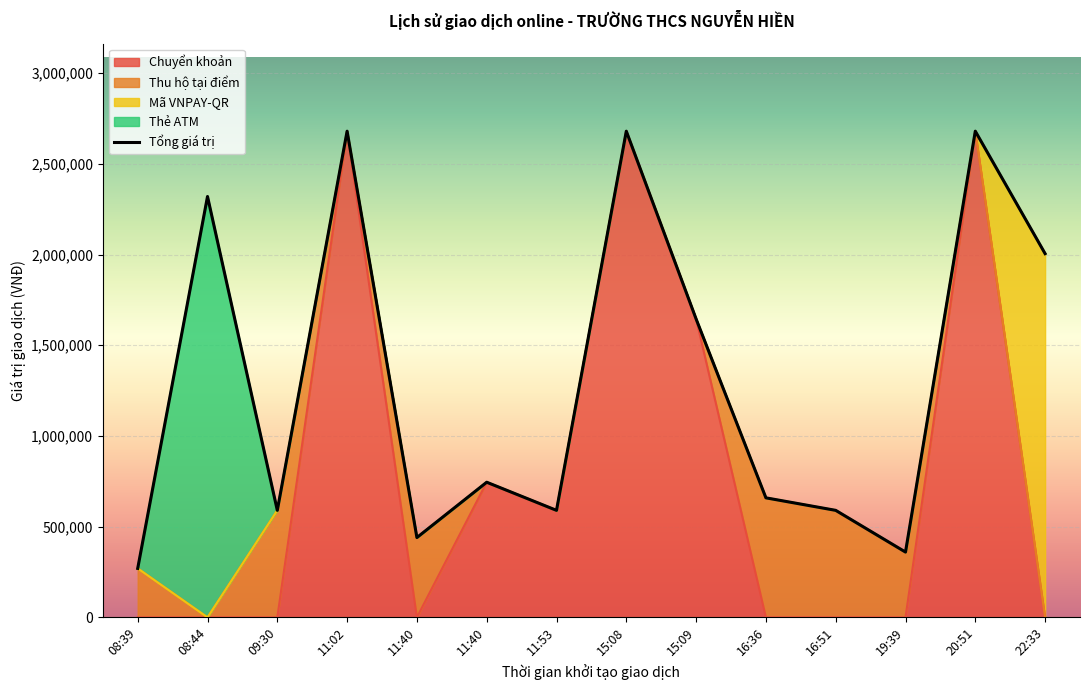

True or false: the data has more than 2 interior local peaks.

True